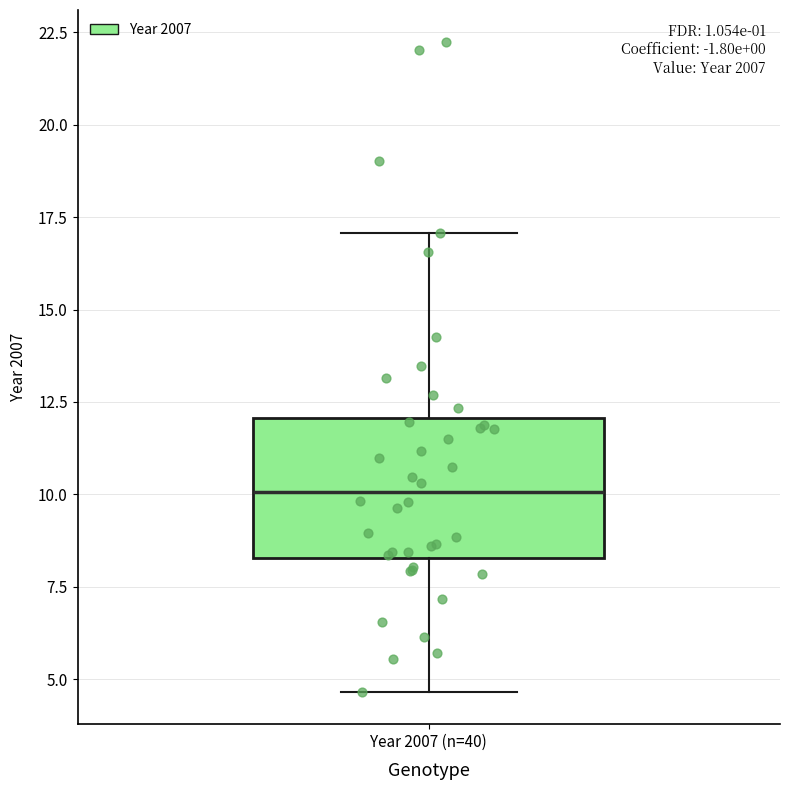

Read this box plot against the y-axis: the position of the median line, the range covered by the box, and the ends of both whiskers. The values are not printed on the chart, so give them approximately, as read against the axis.

median 10.0, box 8.5 to 12.0, whiskers 4.5 to 17.0